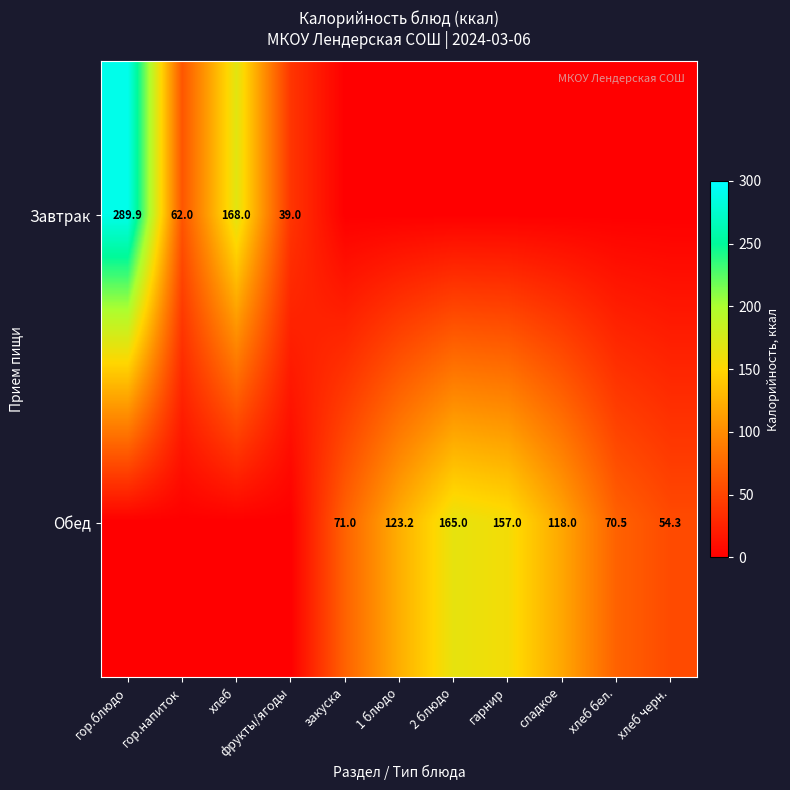

True or false: Обед has a value of 54.3 at хлеб черн..

True